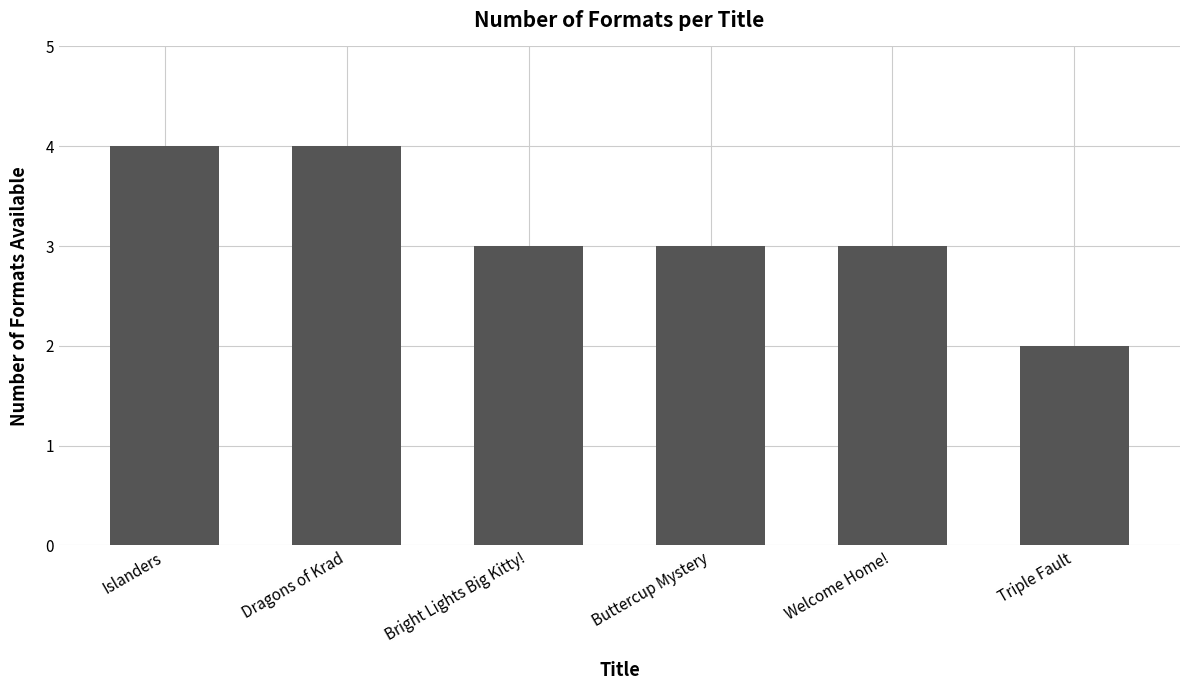

What is the difference between the values at Buttercup Mystery and Dragons of Krad?

1